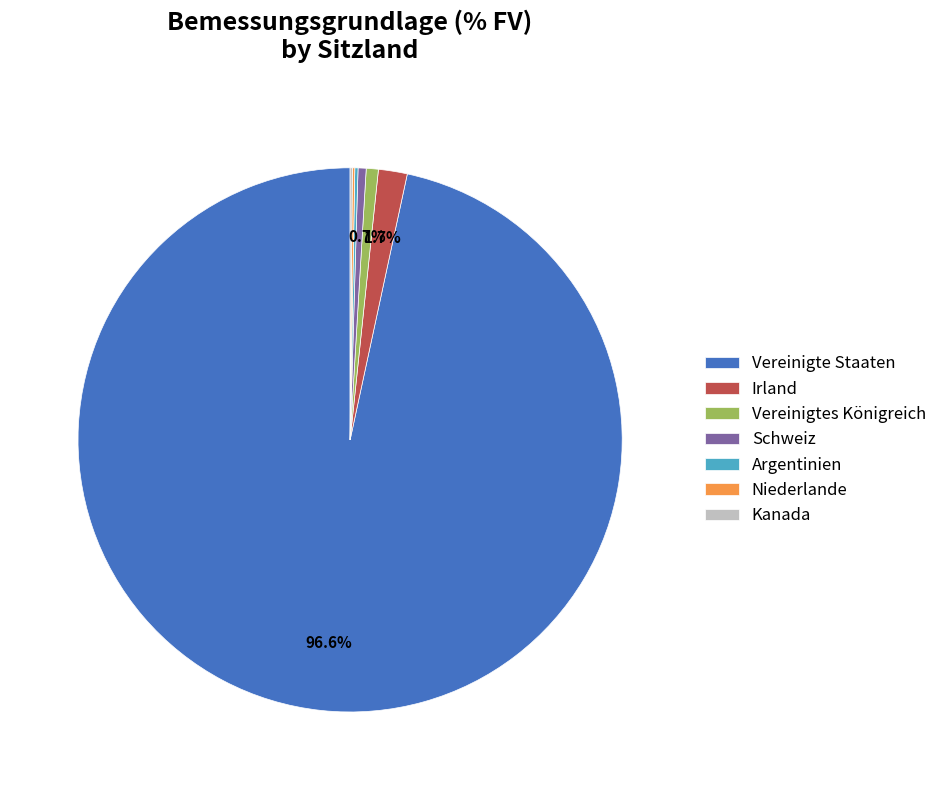

What percentage is NOT represented by Irland?

98.3%